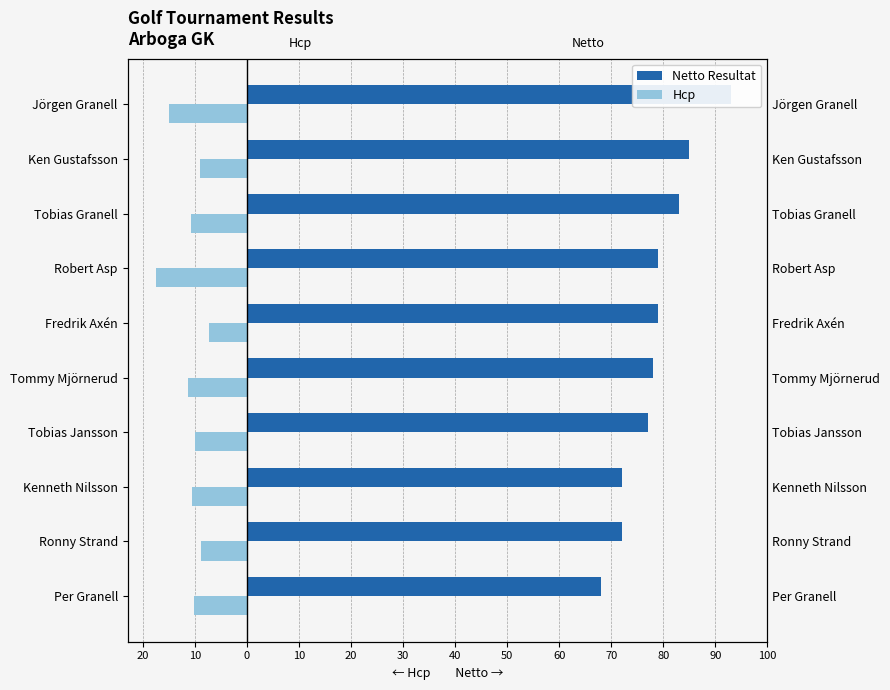

What is the value of the Netto Resultat bar at the 10th from the left?

93.0